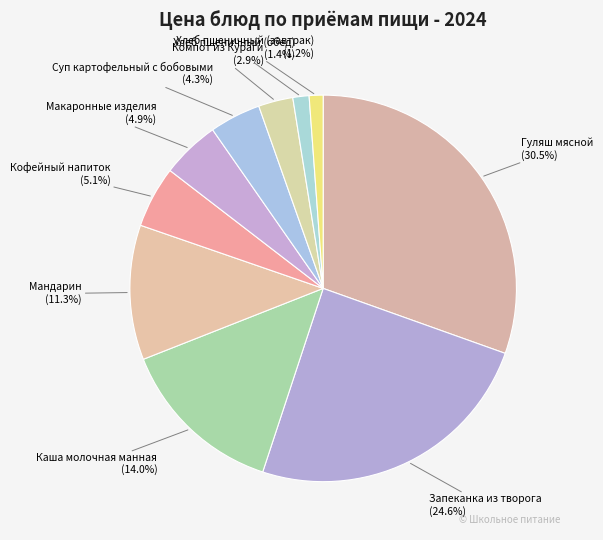

How many slices are in this pie chart?

10